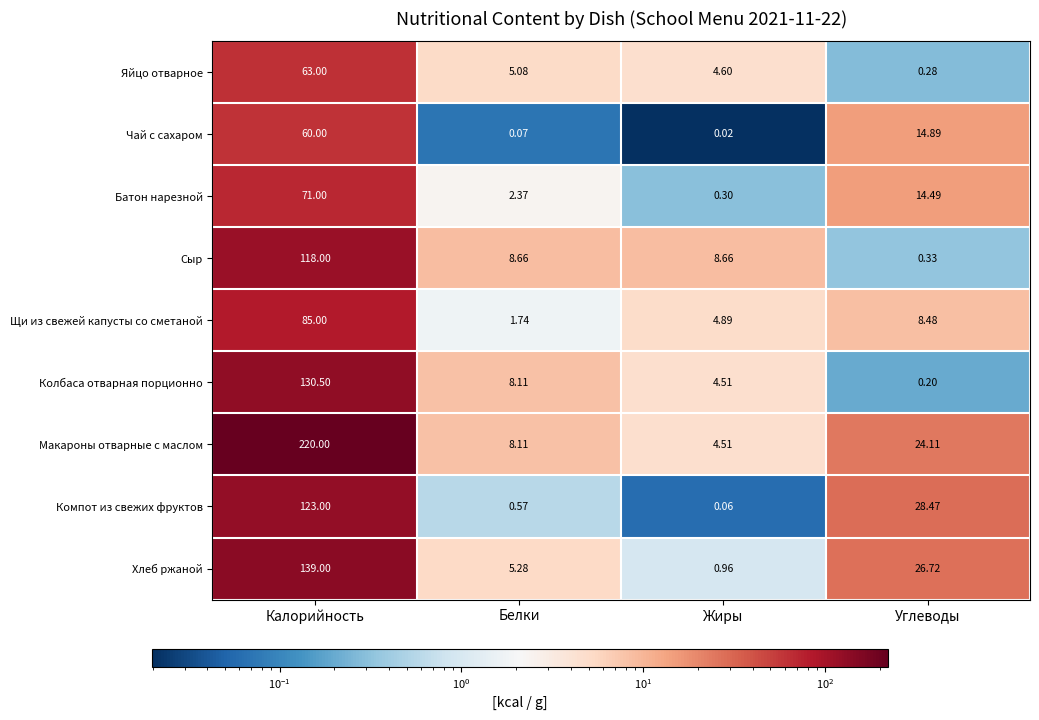

Where is Щи из свежей капусты со сметаной nearest to the value 43?

Углеводы